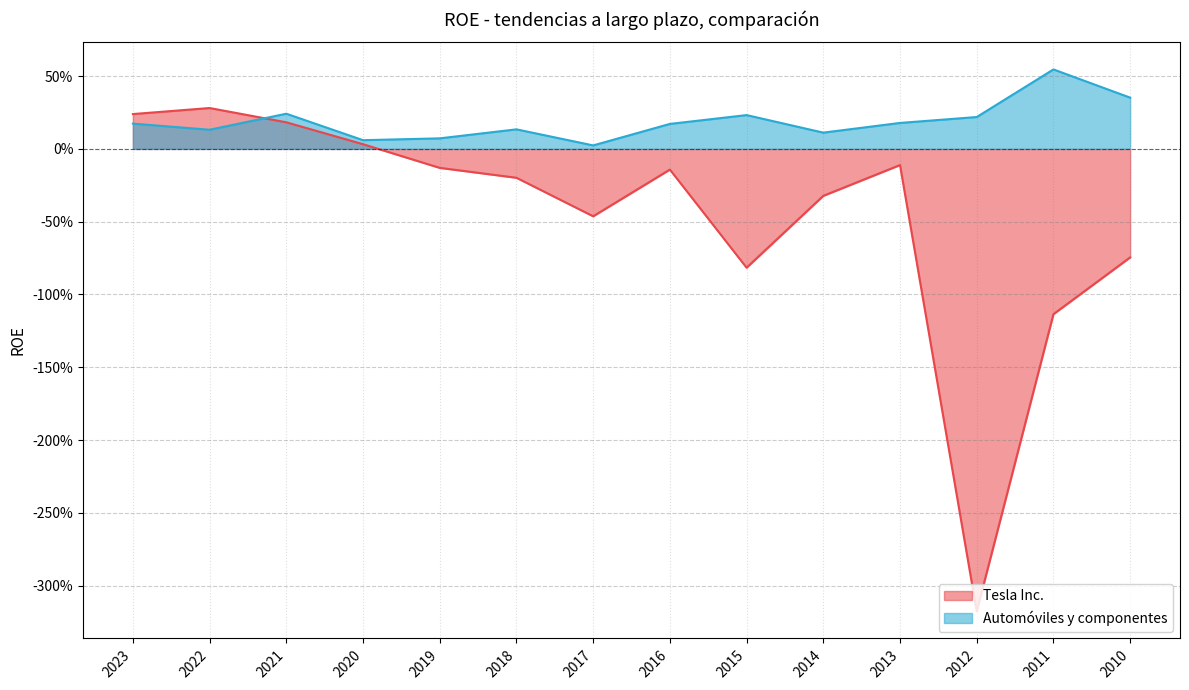

Between which two adjacent categories do Automóviles y componentes and Tesla Inc. first intersect?

2022 and 2021